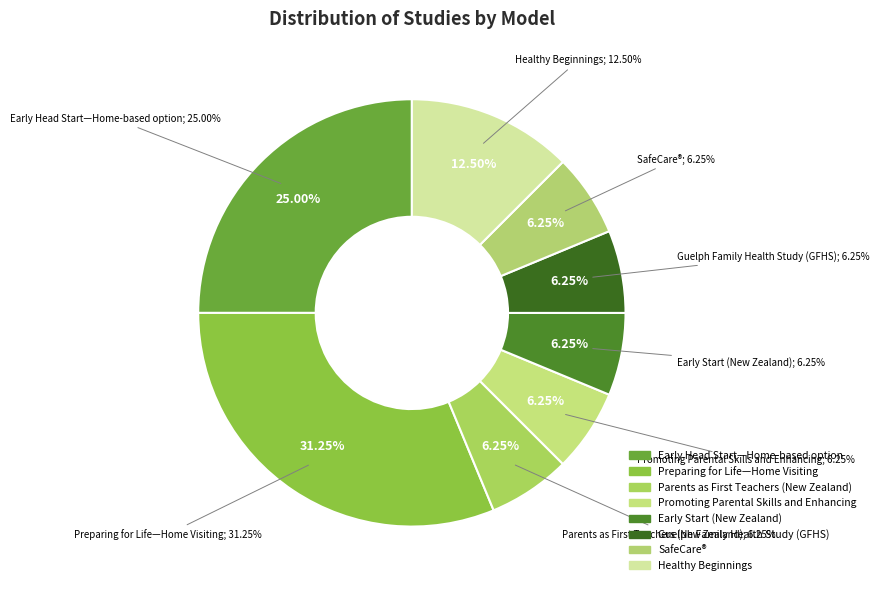

The Early Head Start—Home-based option slice represents 25% of the pie. True or false?

True